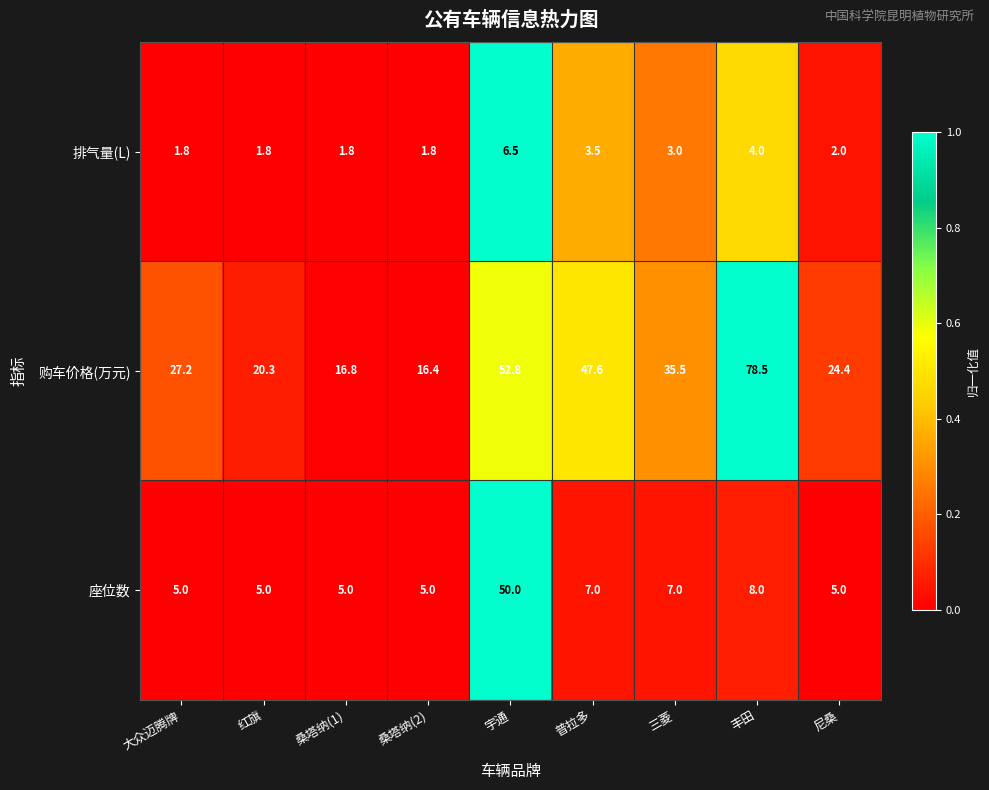

Rank the series by their average value, from highest to lowest.

购车价格(万元), 座位数, 排气量(L)